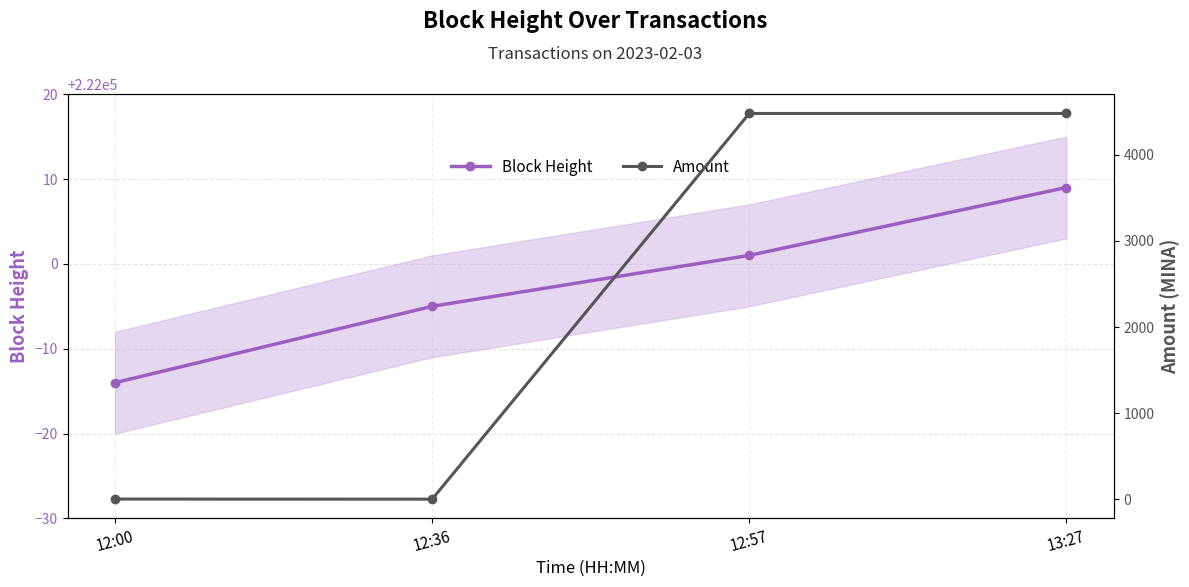

Which series changed the most between 12:00 and 12:57?

Amount